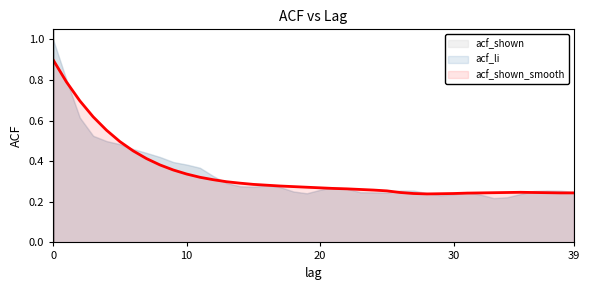

Is the value of acf_li at 38 greater than the value of acf_shown_smooth at 29?

Yes